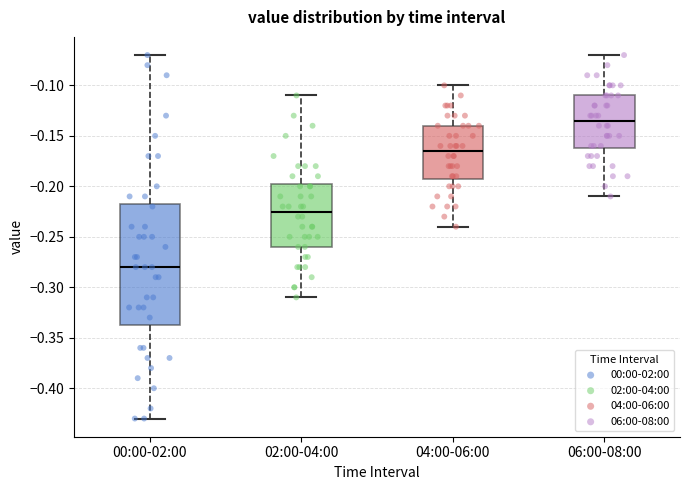

Reading left to right, transcribe this box plot: for each box, give where its median line is, the range the box spans, and where its two whiskers end, as read against the y-axis. The values are not printed on the chart, so give them approximately, as read against the axis.

00:00-02:00: median -0.280, box -0.335 to -0.215, whiskers -0.430 to -0.070
02:00-04:00: median -0.225, box -0.260 to -0.195, whiskers -0.310 to -0.110
04:00-06:00: median -0.165, box -0.190 to -0.140, whiskers -0.240 to -0.100
06:00-08:00: median -0.135, box -0.160 to -0.110, whiskers -0.210 to -0.070